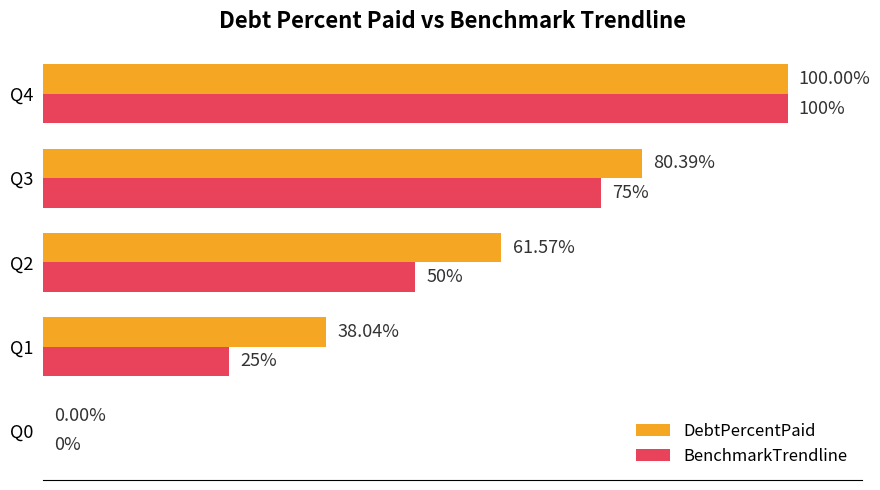

Which series has the largest total across all categories?

DebtPercentPaid